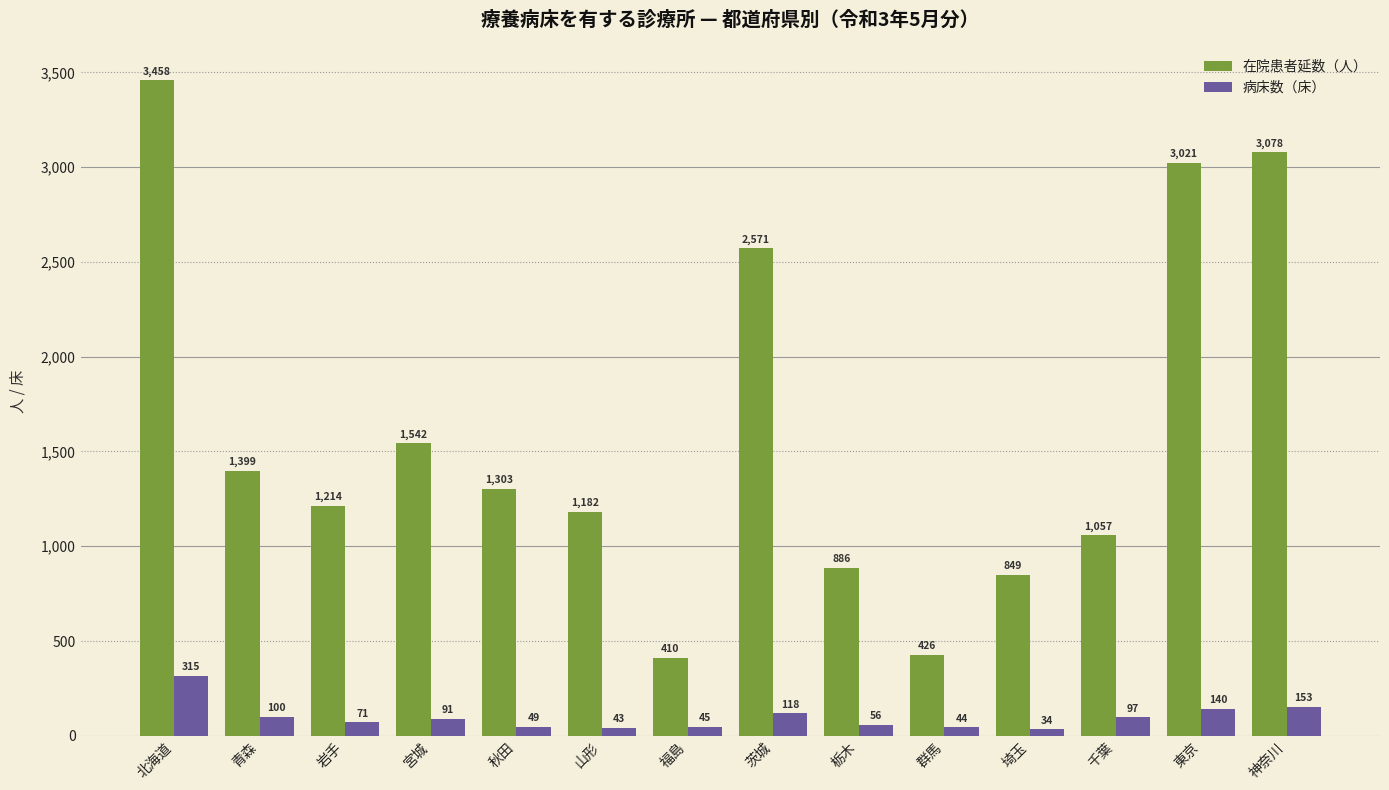

Is it true that 在院患者延数（人） equals 1542 at 宮城?

True